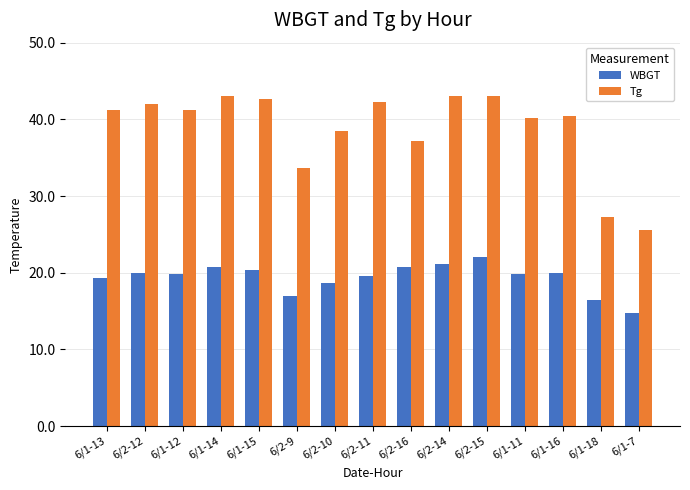

What is the maximum value shown in the chart?

43.1